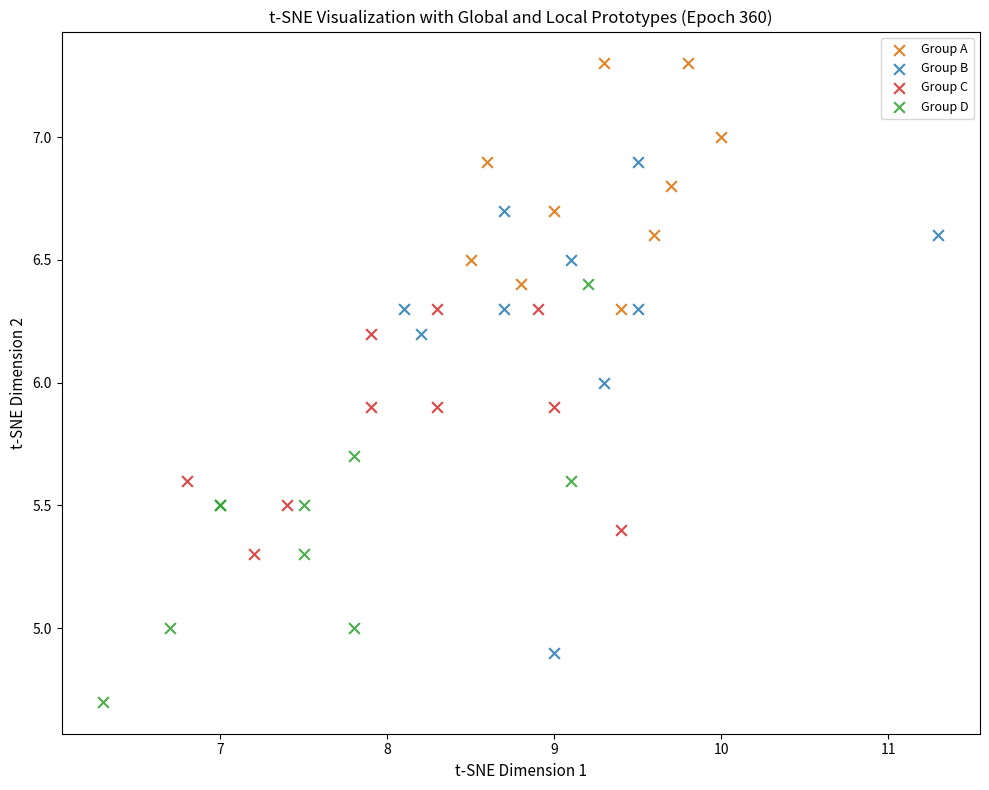

Which series has the widest spread of Y values?

Group B